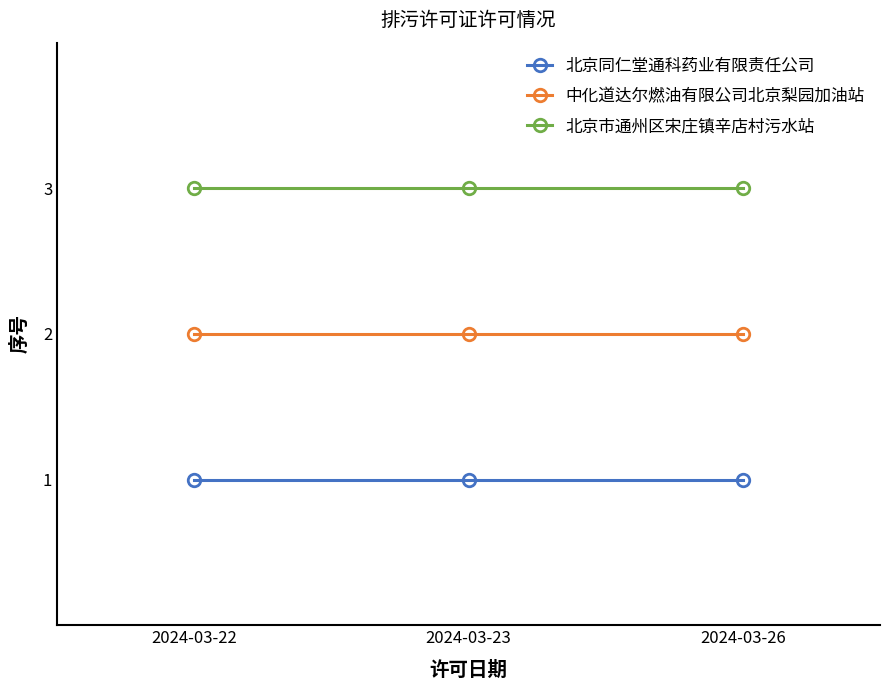

Is it true that 北京市通州区宋庄镇辛店村污水站 equals 3 at 2024-03-26?

True